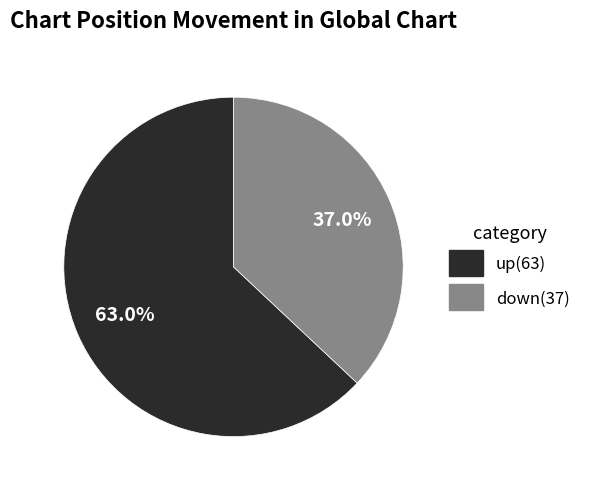

Which category accounts for the majority?

up